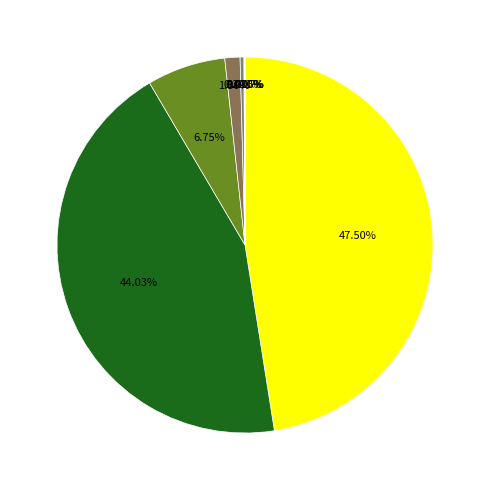

Is there any slice that represents more than half of the pie?

No